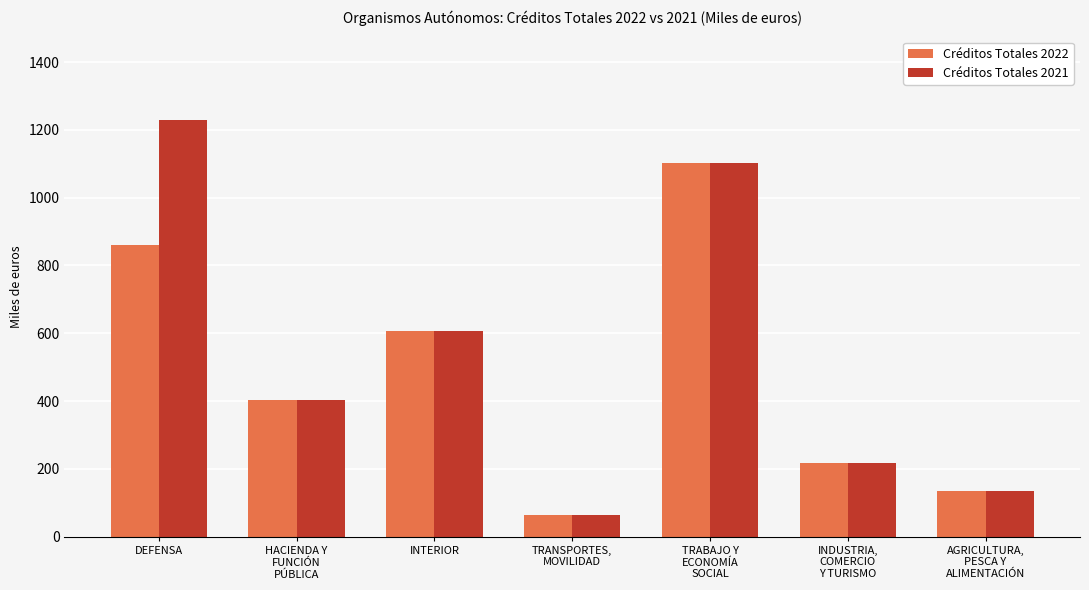

What value does the Créditos Totales 2021 series have at INTERIOR, to the nearest 100?

600